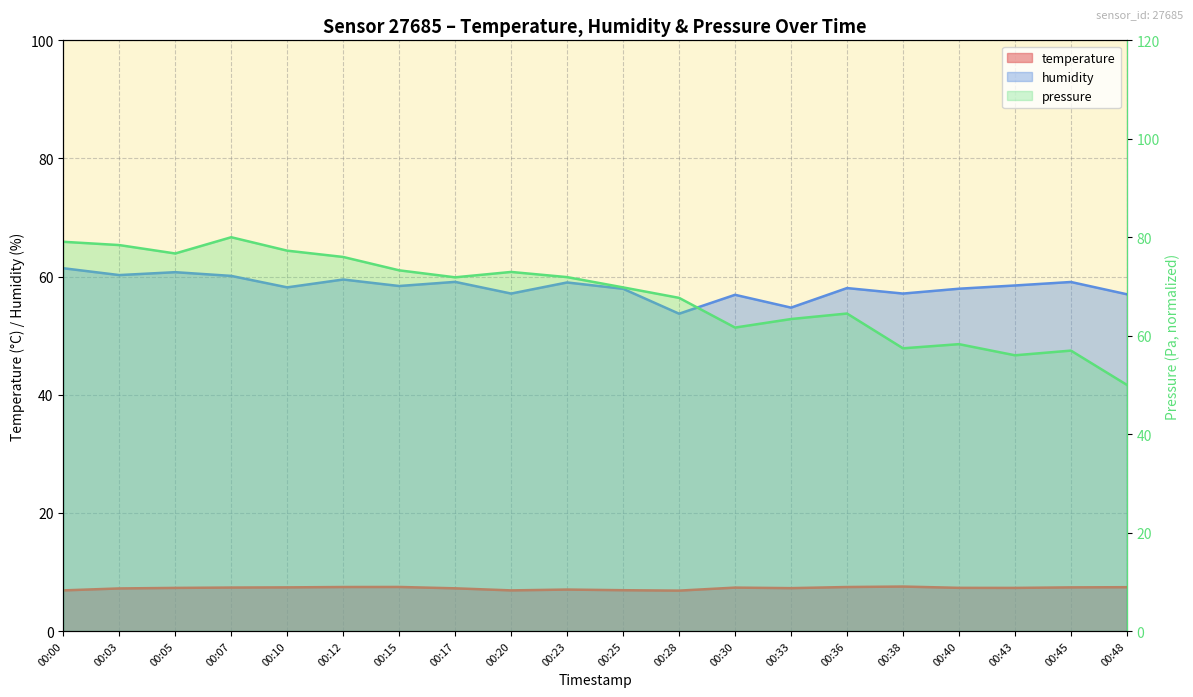

What is the maximum value shown in the chart?

80.0